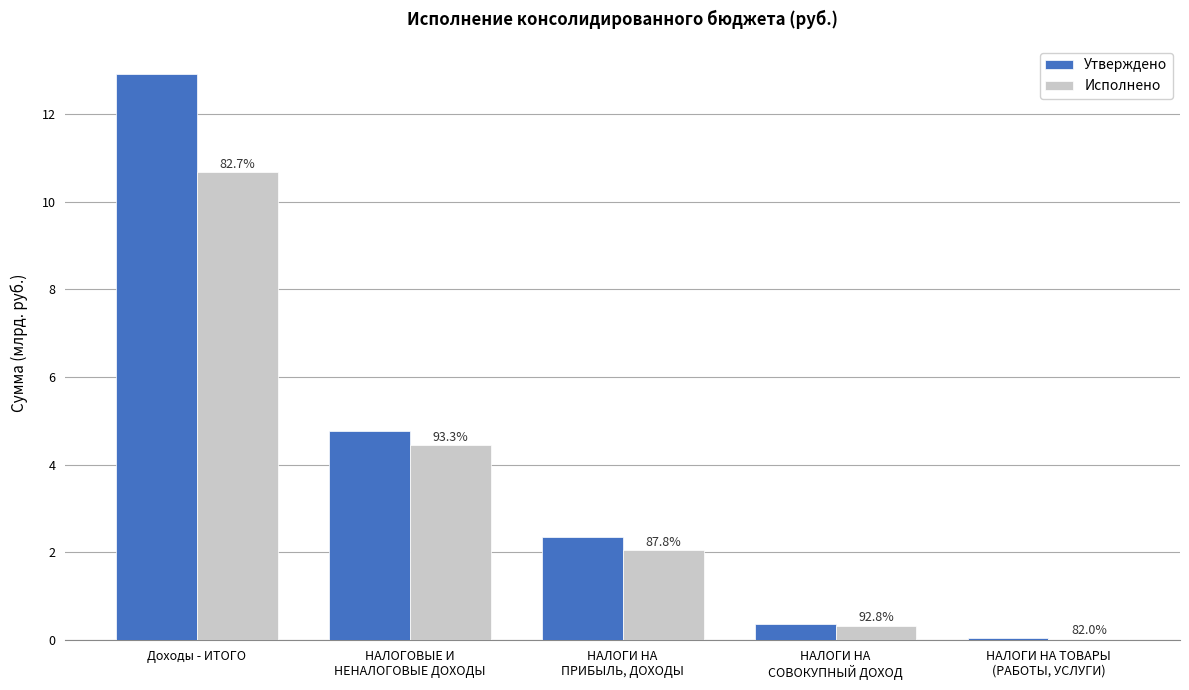

What is the label of the 4th bar from the left?

НАЛОГИ НА
СОВОКУПНЫЙ ДОХОД